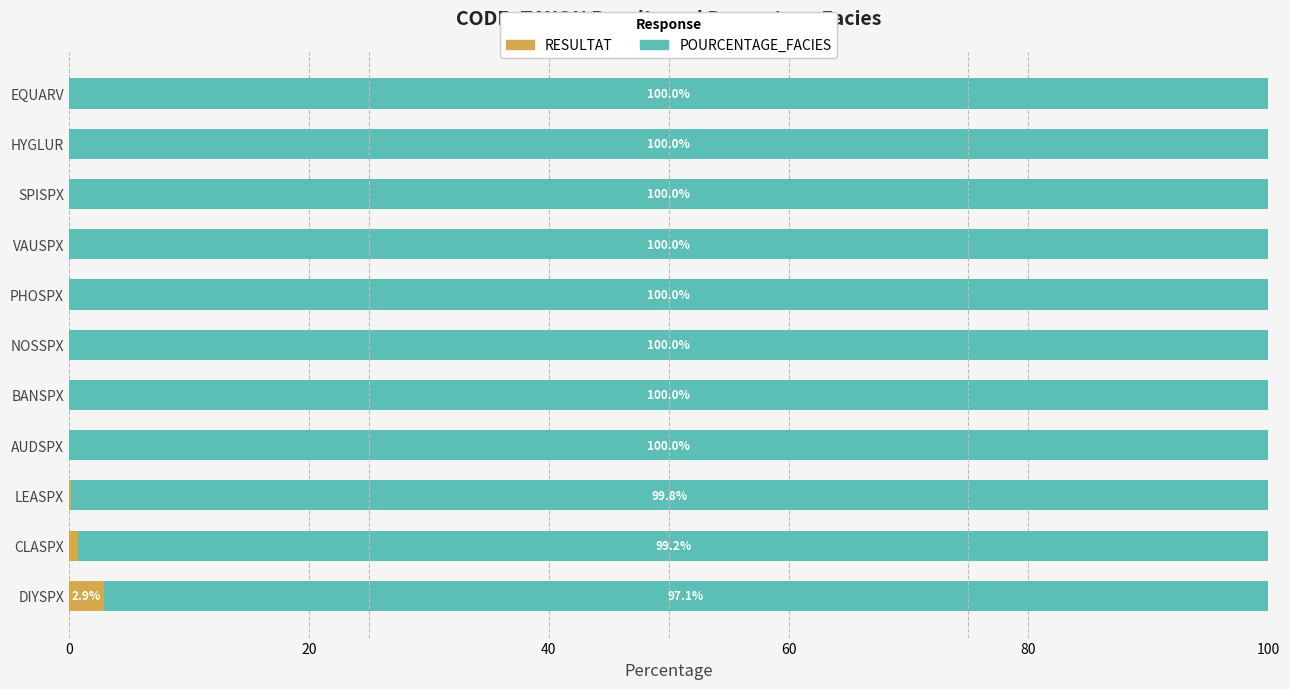

What is the highest value of the RESULTAT series?

2.9